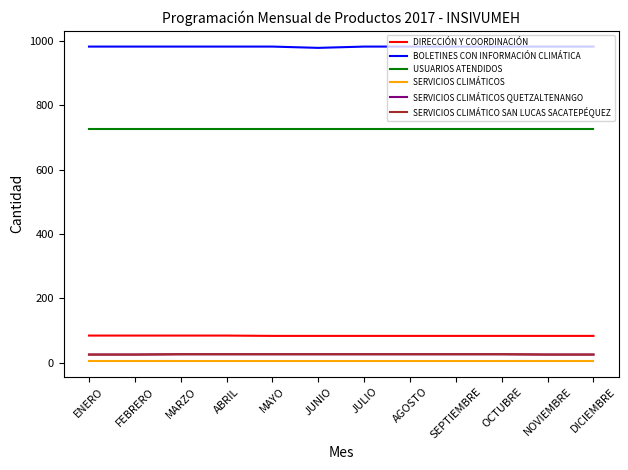

Reading right to left, transcribe all the data shown in this chart.

DIRECCIÓN Y COORDINACIÓN: DICIEMBRE=83	NOVIEMBRE=83	OCTUBRE=83	SEPTIEMBRE=83	AGOSTO=83	JULIO=83	JUNIO=83	MAYO=83	ABRIL=84	MARZO=84	FEBRERO=84	ENERO=84
BOLETINES CON INFORMACIÓN CLIMÁTICA: DICIEMBRE=982	NOVIEMBRE=982	OCTUBRE=982	SEPTIEMBRE=982	AGOSTO=982	JULIO=982	JUNIO=978	MAYO=982	ABRIL=982	MARZO=982	FEBRERO=982	ENERO=982
USUARIOS ATENDIDOS: DICIEMBRE=725	NOVIEMBRE=725	OCTUBRE=725	SEPTIEMBRE=725	AGOSTO=725	JULIO=725	JUNIO=725	MAYO=725	ABRIL=725	MARZO=725	FEBRERO=725	ENERO=725
SERVICIOS CLIMÁTICOS: DICIEMBRE=5	NOVIEMBRE=5	OCTUBRE=5	SEPTIEMBRE=5	AGOSTO=5	JULIO=5	JUNIO=5	MAYO=5	ABRIL=5	MARZO=5	FEBRERO=5	ENERO=5
SERVICIOS CLIMÁTICOS QUETZALTENANGO: DICIEMBRE=25	NOVIEMBRE=25	OCTUBRE=26	SEPTIEMBRE=26	AGOSTO=26	JULIO=26	JUNIO=26	MAYO=26	ABRIL=26	MARZO=26	FEBRERO=25	ENERO=25
SERVICIOS CLIMÁTICO SAN LUCAS SACATEPÉQUEZ: DICIEMBRE=25	NOVIEMBRE=25	OCTUBRE=26	SEPTIEMBRE=26	AGOSTO=26	JULIO=26	JUNIO=26	MAYO=26	ABRIL=26	MARZO=26	FEBRERO=25	ENERO=25